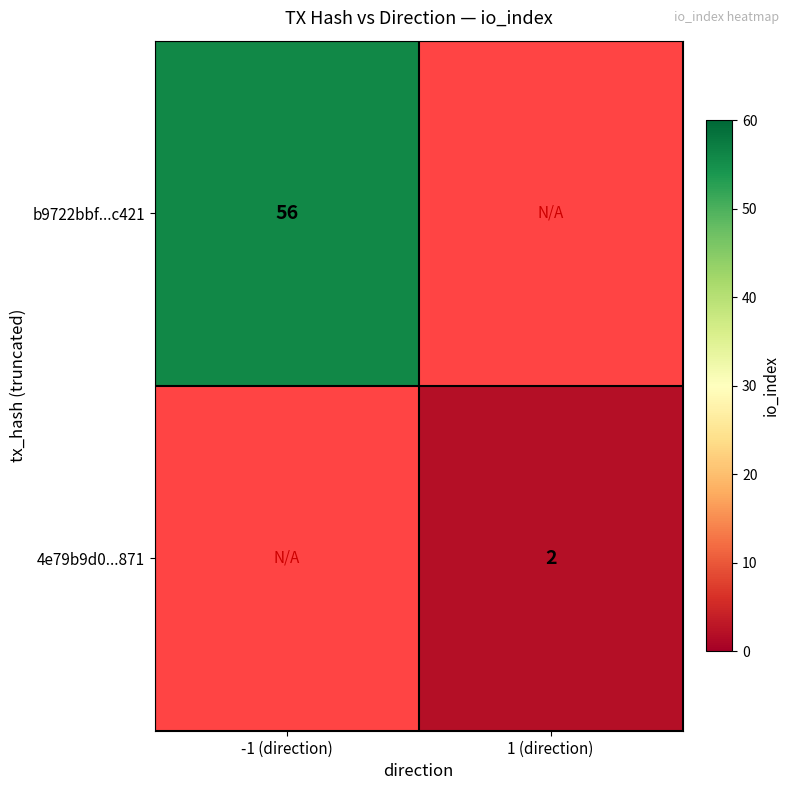

At which category does the chart reach its peak across all series?

-1 (direction)